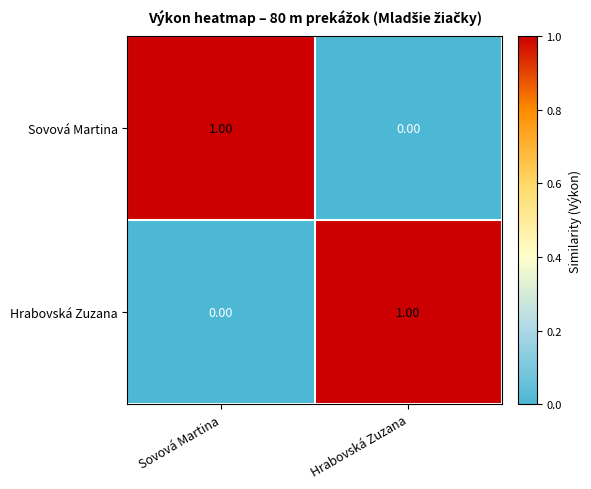

Where is Sovová Martina nearest to the value 0?

Hrabovská Zuzana